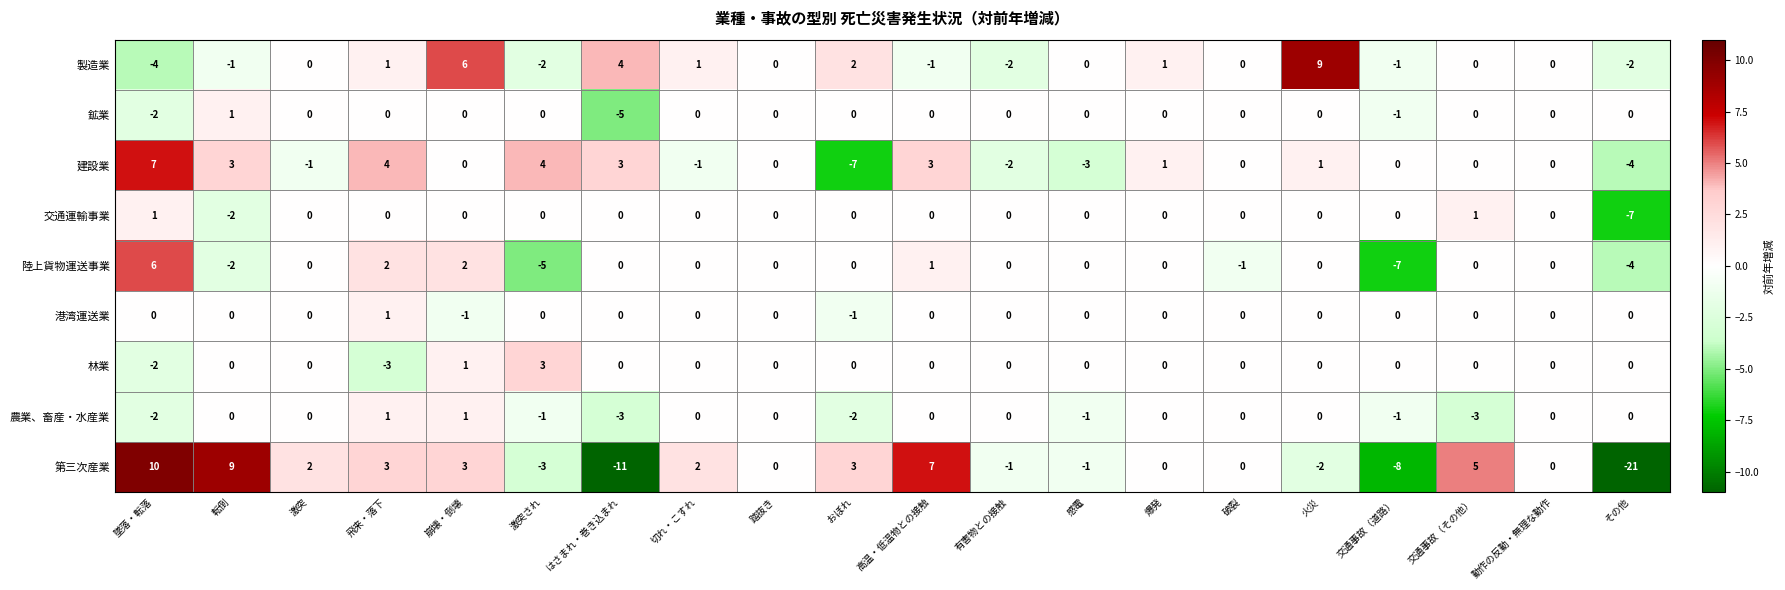

Which series has the widest spread of values?

第三次産業